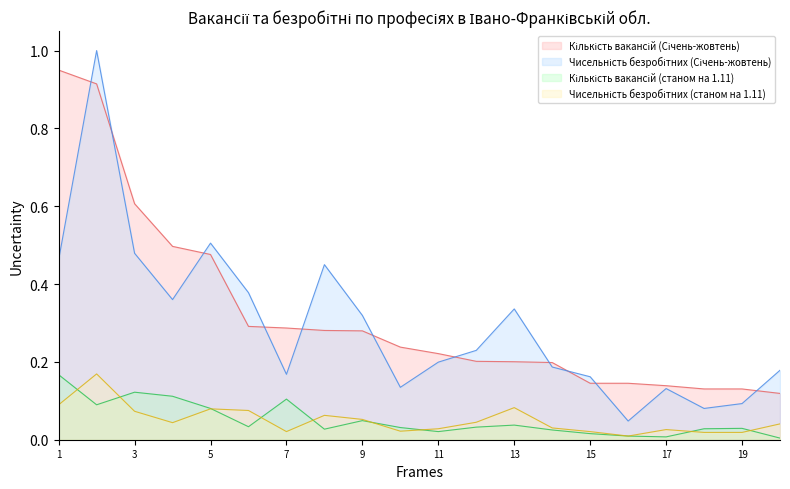

What is the greatest value displayed?

1.0